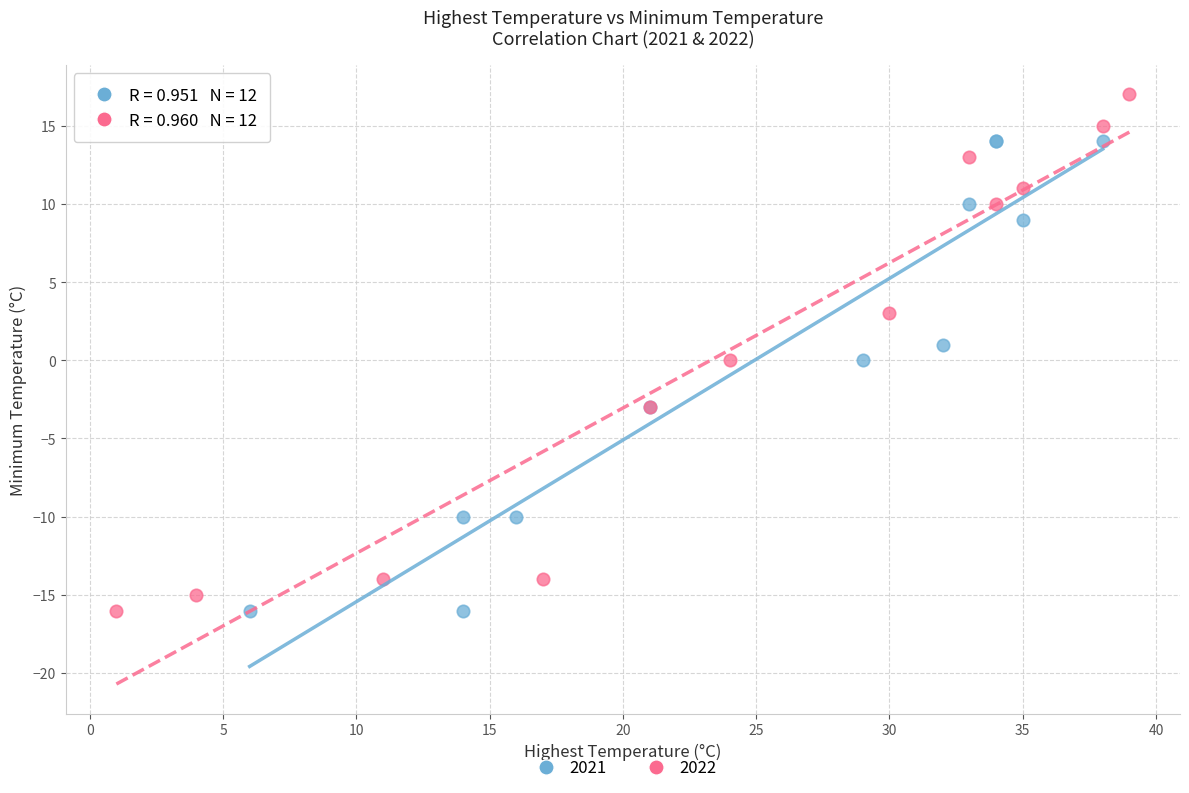

Which series reaches the maximum Y coordinate?

2022